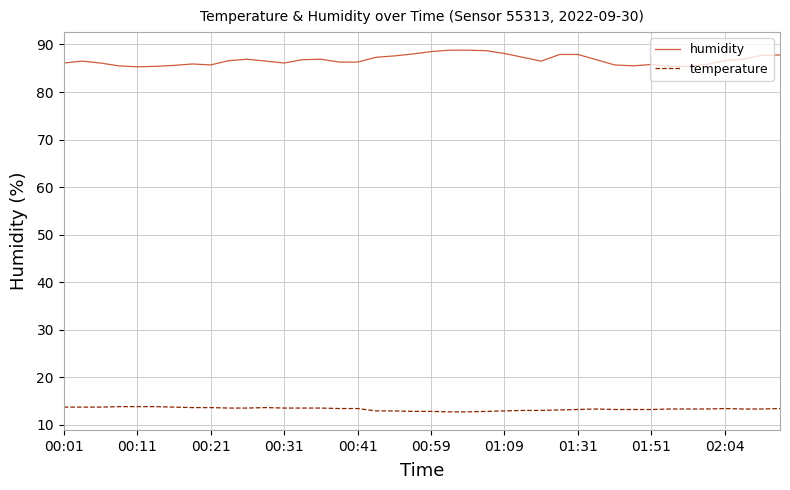

Which series has the largest total across all categories?

humidity